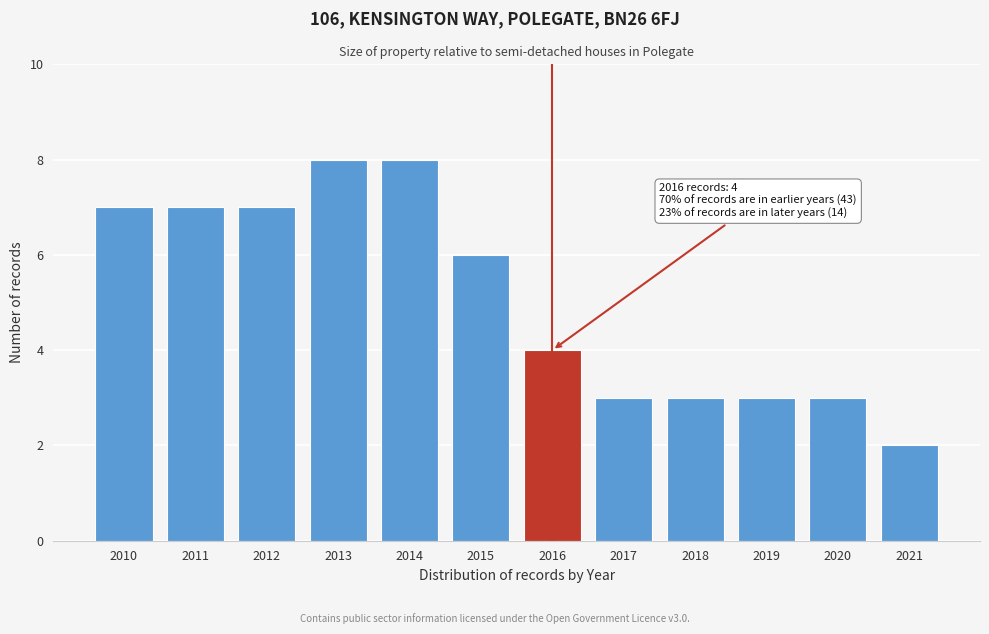

Reading left to right, extract all data points from this chart.

2010=7	2011=7	2012=7	2013=8	2014=8	2015=6	2016=4	2017=3	2018=3	2019=3	2020=3	2021=2